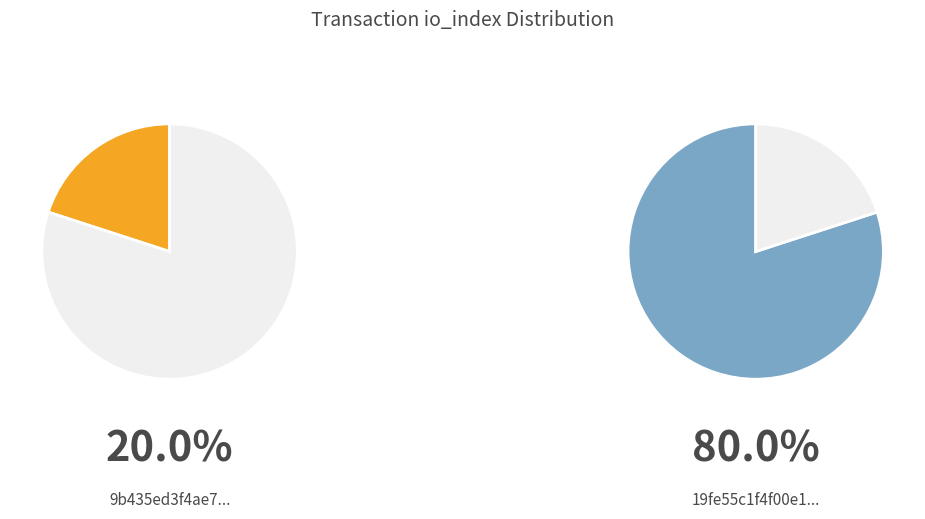

How many segments does this pie chart have?

2